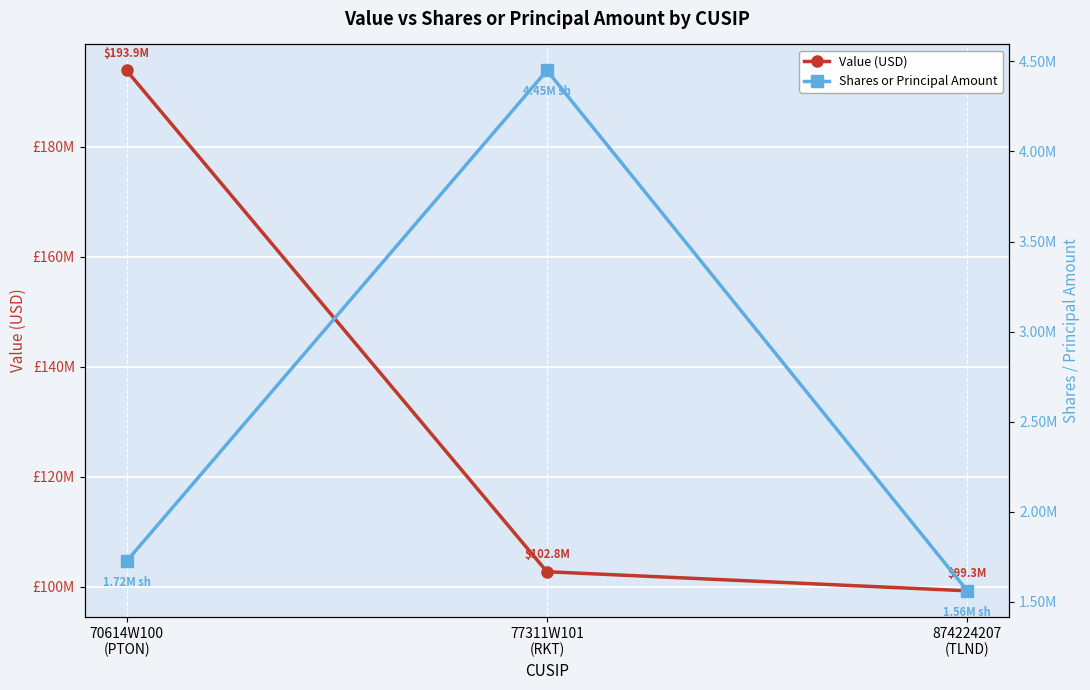

Reading left to right, extract all data points from this chart.

Value (USD): 70614W100
(PTON)=193862000	77311W101
(RKT)=102751000	874224207
(TLND)=99278000
Shares or Principal Amount: 70614W100
(PTON)=1724137	77311W101
(RKT)=4450000	874224207
(TLND)=1560000